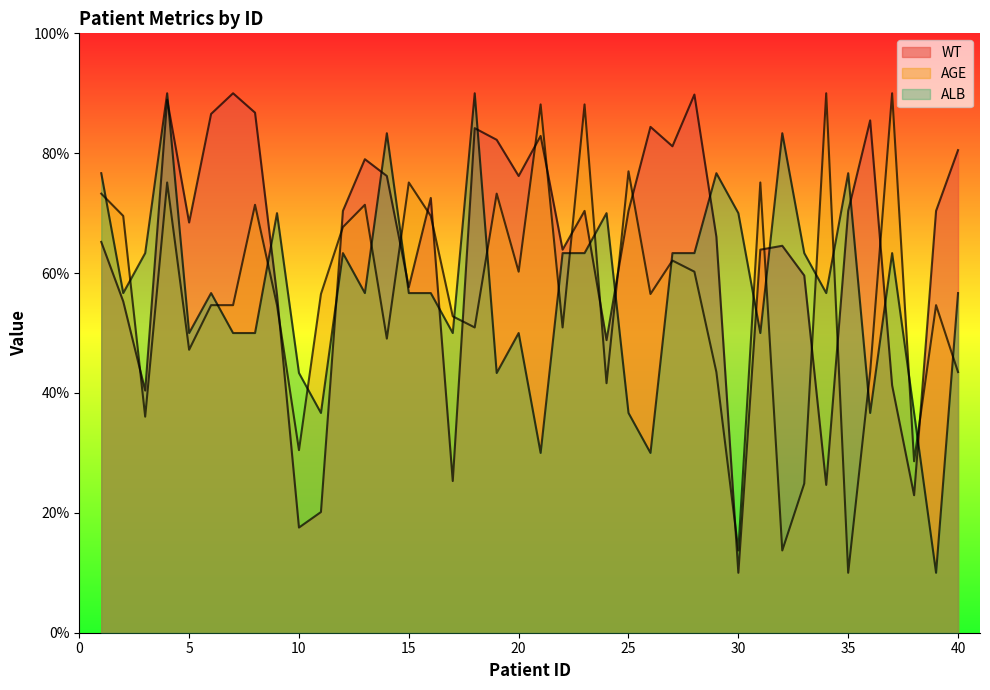

Rank the series at 31 from lowest to highest value.

ALB, WT, AGE